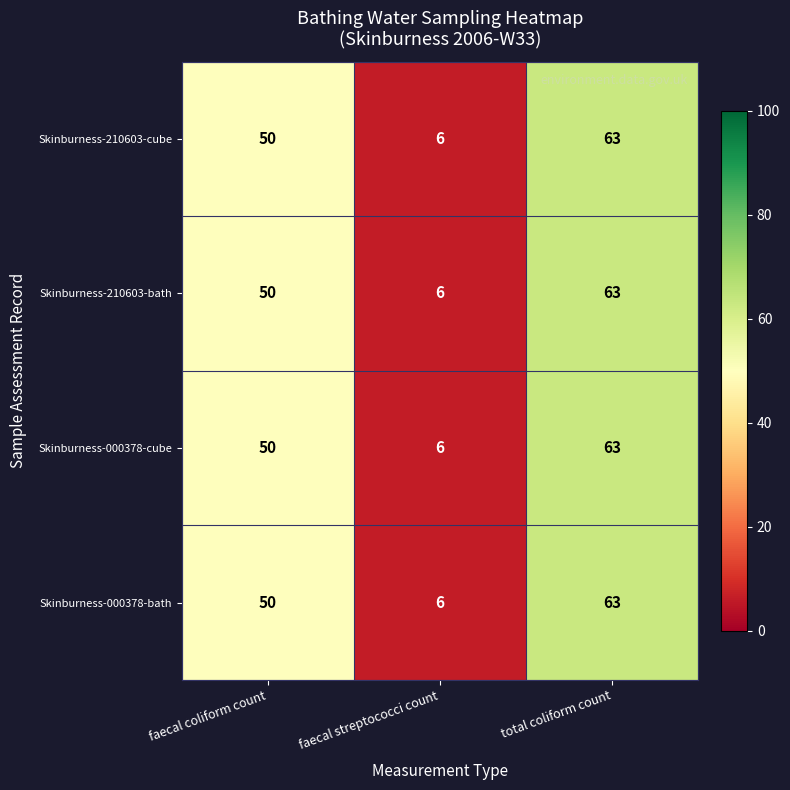

What is the minimum value shown in the chart?

6